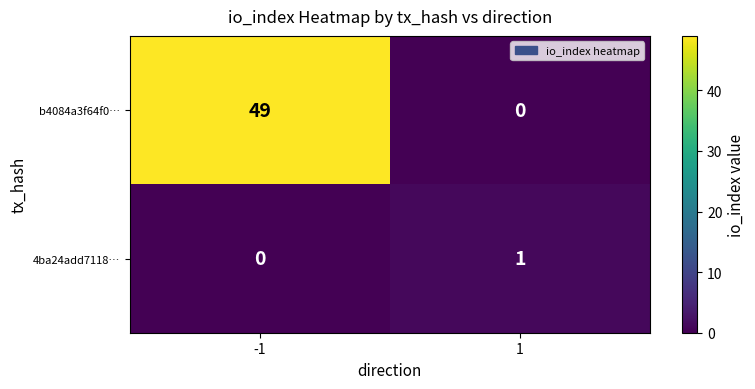

What is the approximate value of b4084a3f64f0… at -1?

49